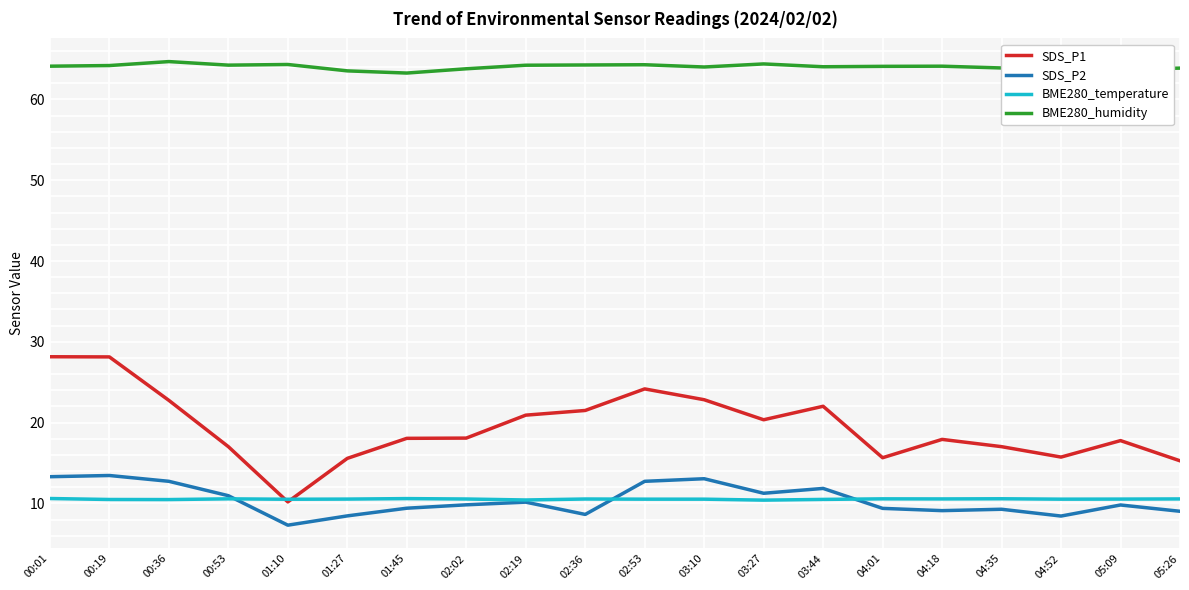

What position from the right is 01:27?

15